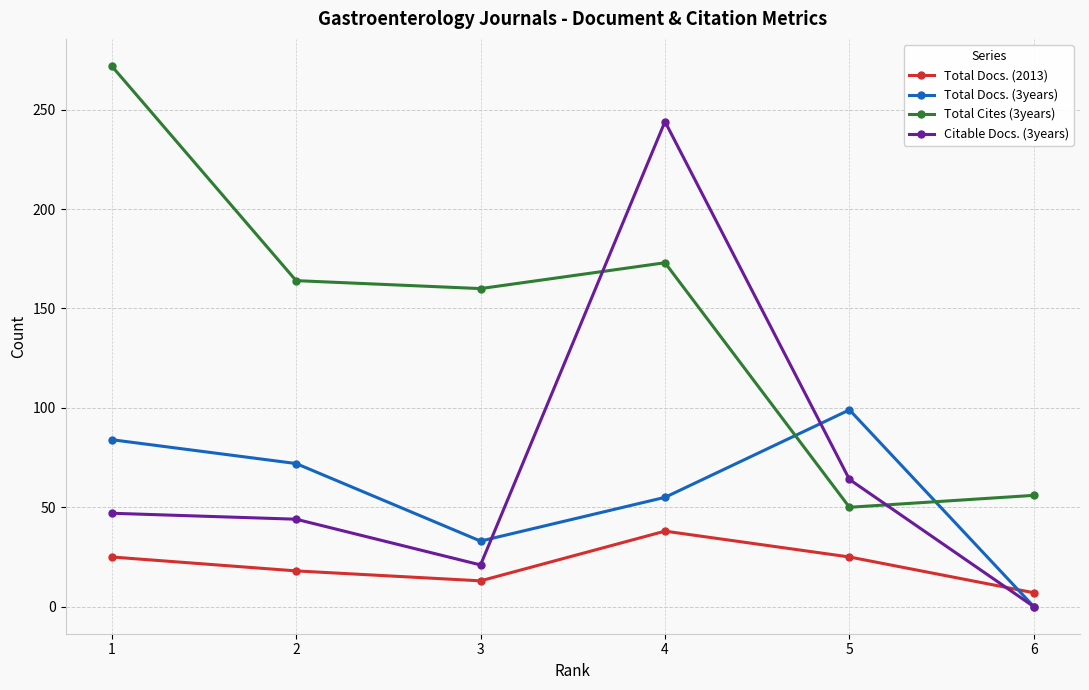

How many data points in Total Cites (3years) are less than 164?

3